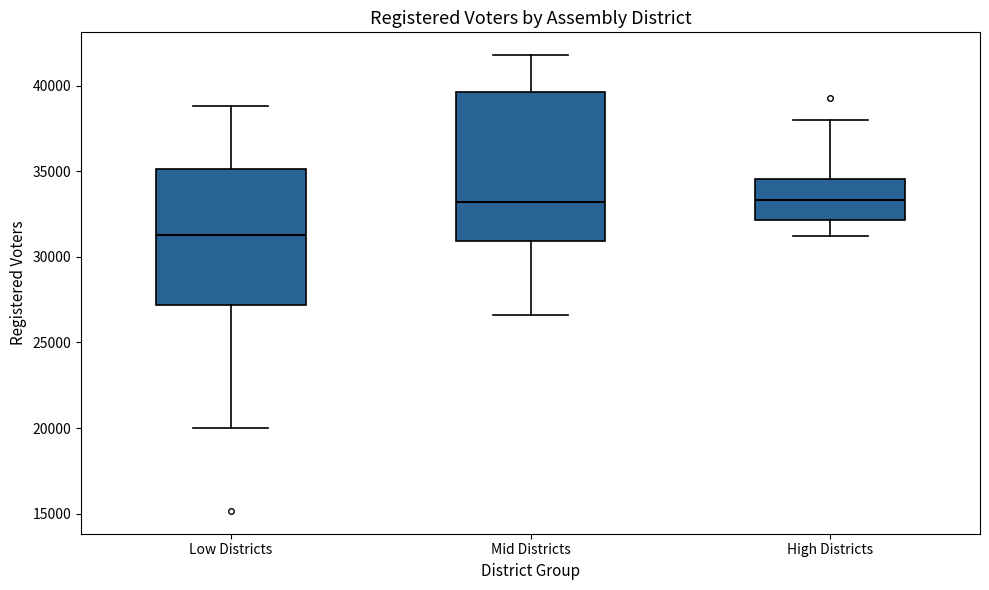

Where does the upper whisker of the box for Low Districts end on the y-axis? The values are not printed on the chart, so give them approximately, as read against the axis.

39000